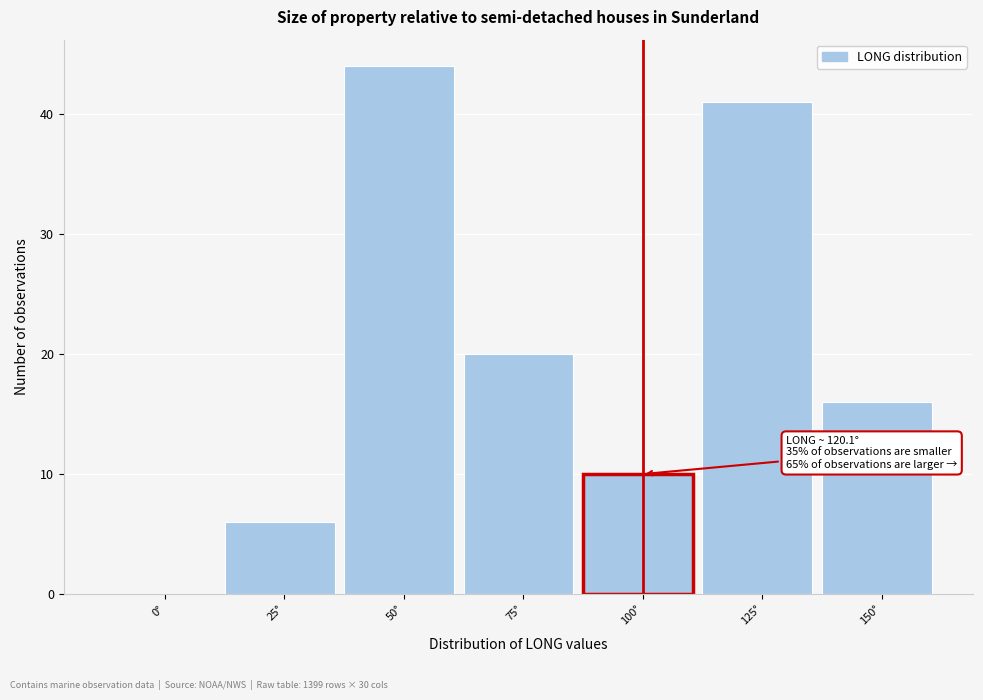

Reading left to right, what are all the values shown in this chart?

0°=0	25°=6	50°=44	75°=20	100°=10	125°=41	150°=16